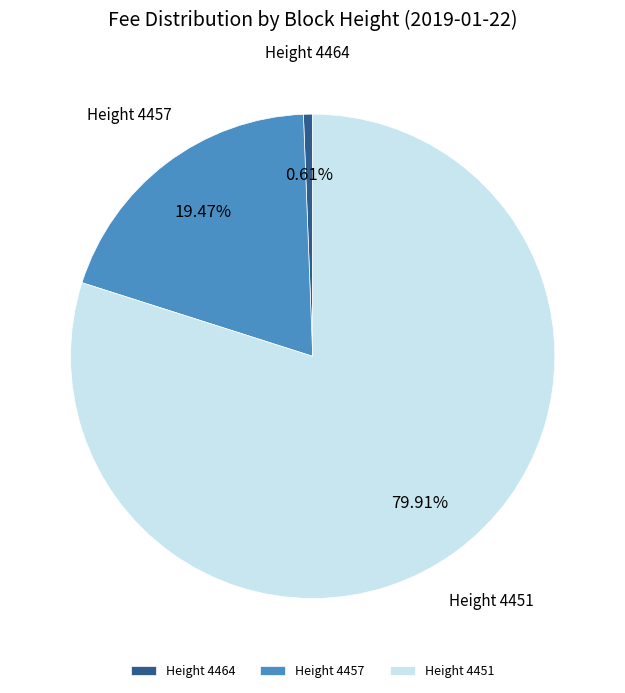

How many segments does this pie chart have?

3